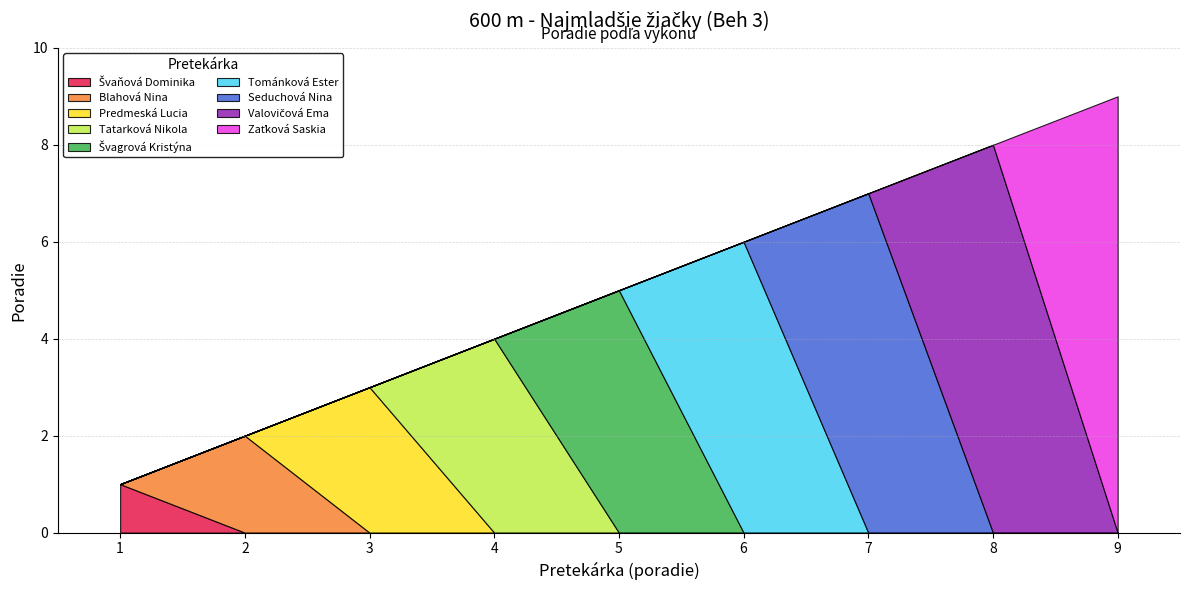

At which label is the value closest to 5?

Švagrová Kristýna